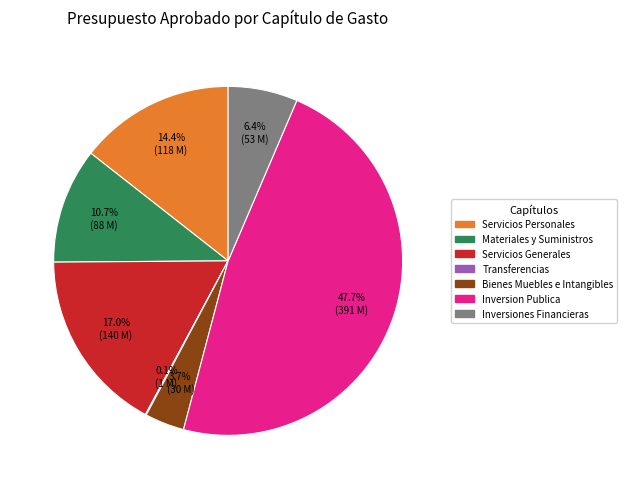

Is there a majority slice in this chart?

No